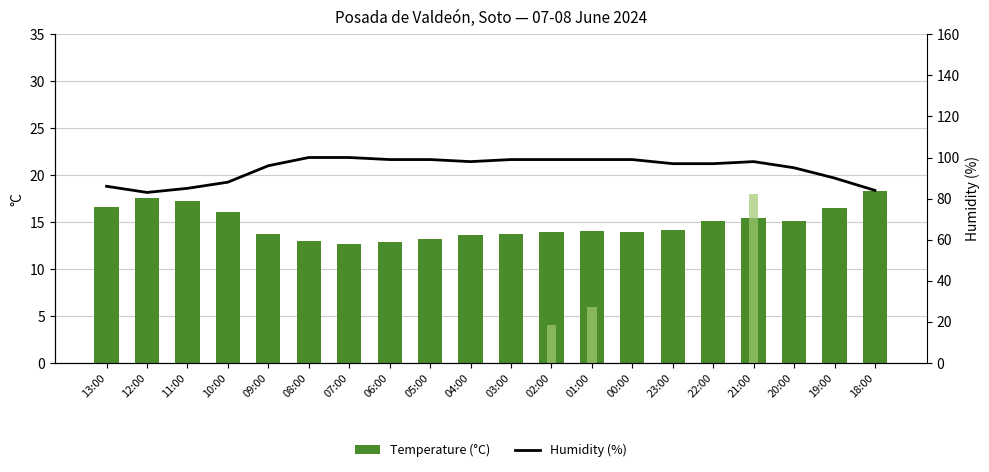

Reading right to left, list all the values displayed in this chart.

Temperature (°C): 18.3	16.5	15.1	15.4	15.1	14.2	13.9	14.1	13.9	13.7	13.6	13.2	12.9	12.7	13.0	13.7	16.1	17.2	17.6	16.6
Precipitation×10 (mm): 0.0	0.0	0.0	18.0	0.0	0.0	0.0	6.0	4.0	0.0	0.0	0.0	0.0	0.0	0.0	0.0	0.0	0.0	0.0	0.0
Humidity (%): 84.0	90.0	95.0	98.0	97.0	97.0	99.0	99.0	99.0	99.0	98.0	99.0	99.0	100.0	100.0	96.0	88.0	85.0	83.0	86.0